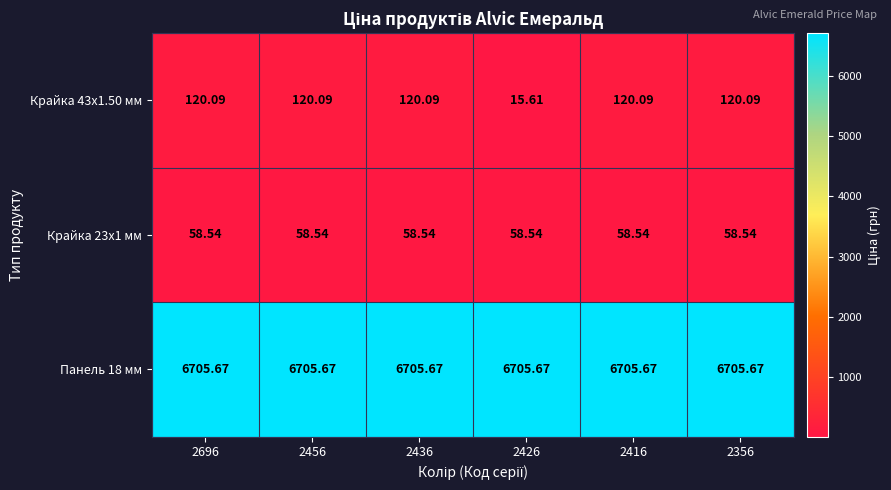

Count the number of categories in the chart.

6